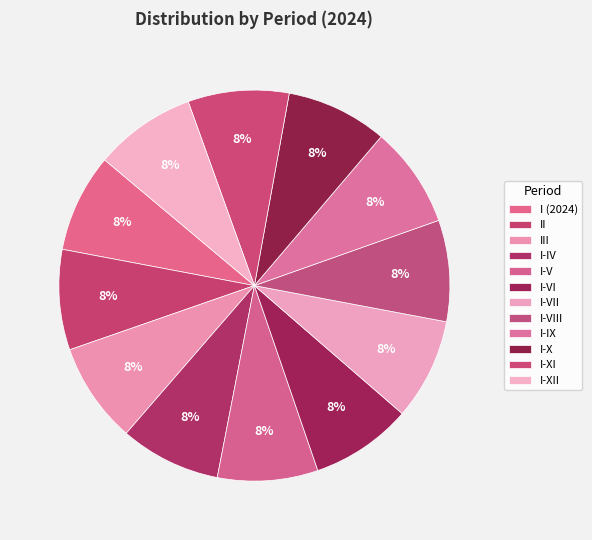

How many segments does this pie chart have?

12